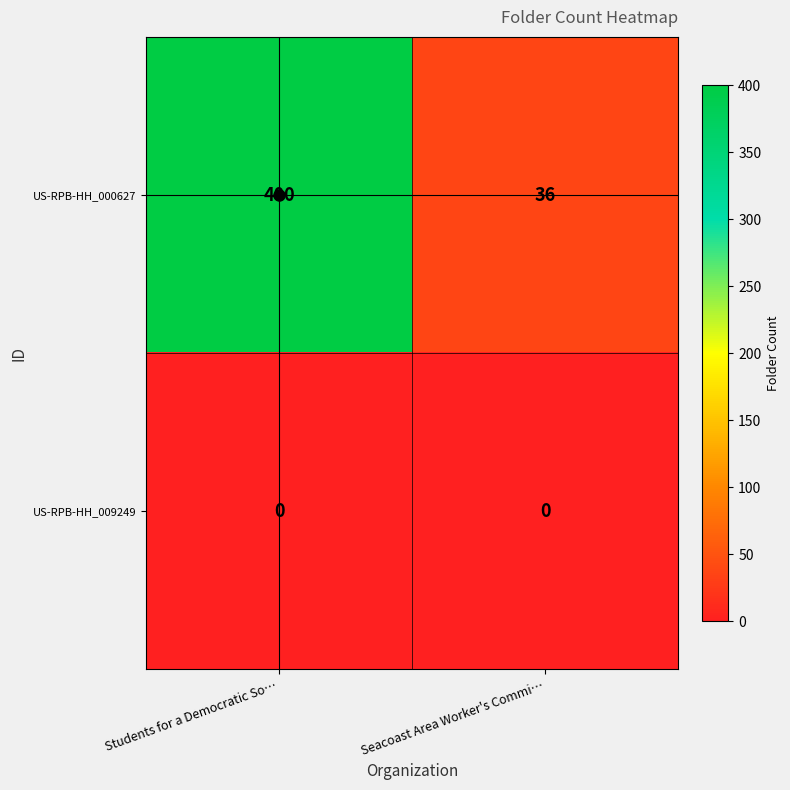

Is the value of US-RPB-HH_000627 at Students for a Democratic So… greater than the value of US-RPB-HH_009249 at Seacoast Area Worker's Commi…?

Yes